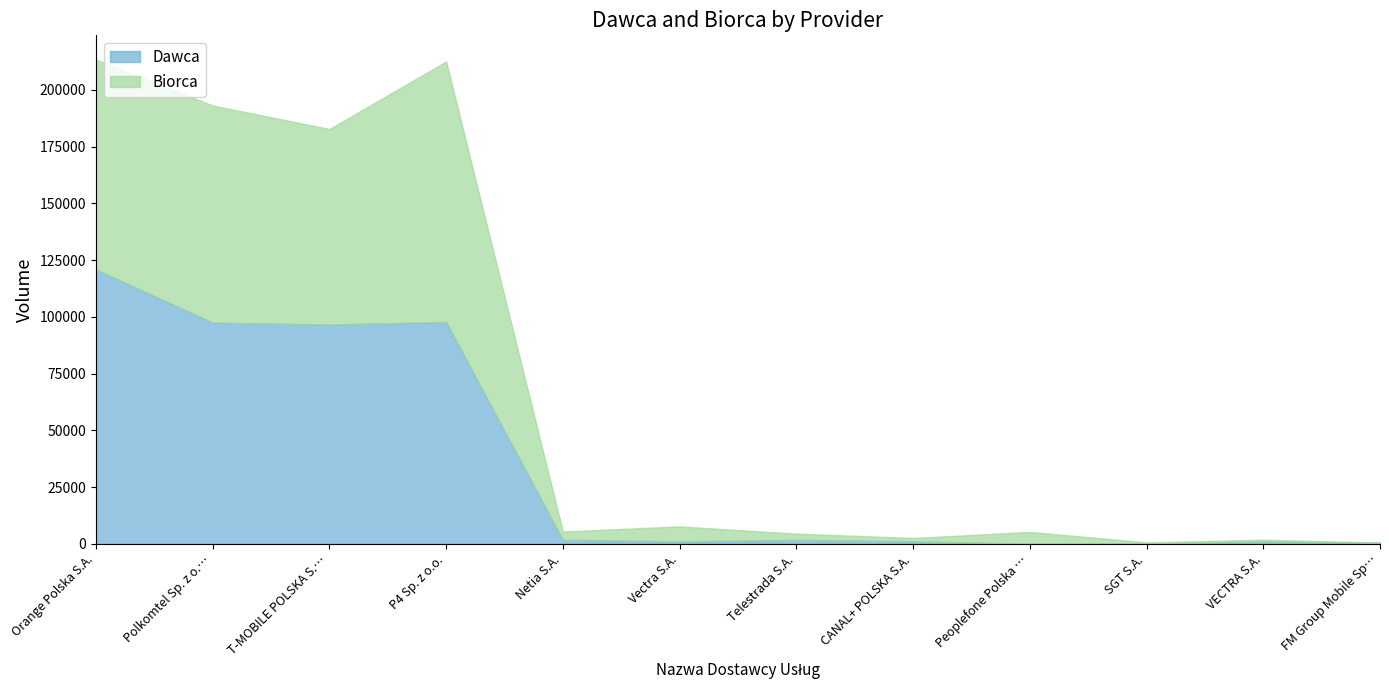

Where is Dawca nearest to the value 60456?

T-MOBILE POLSKA S.…